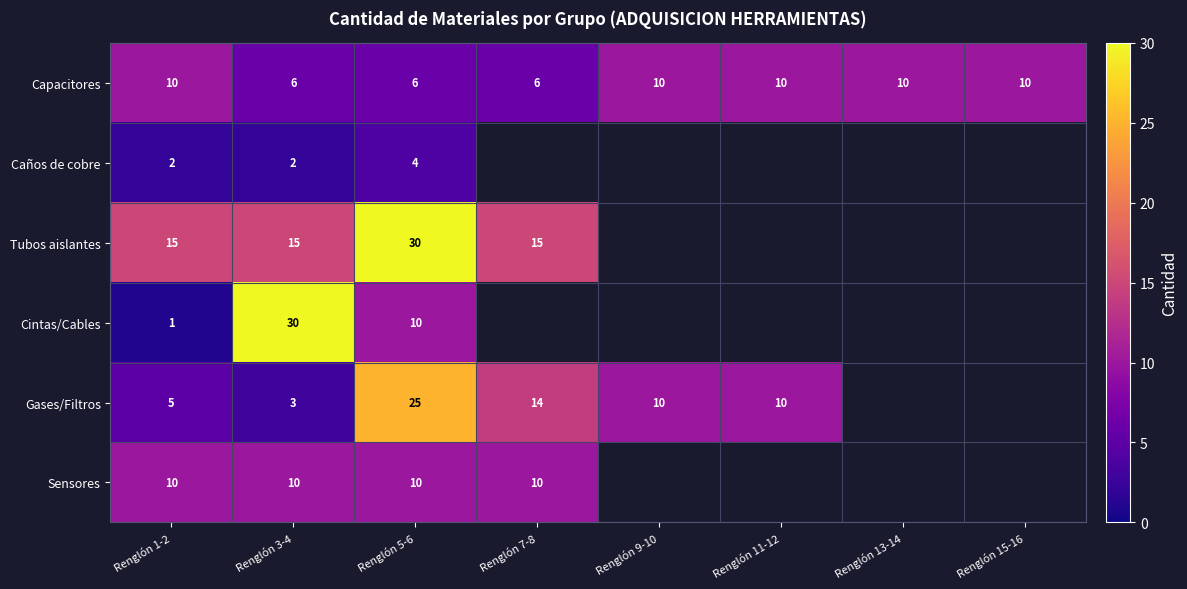

Count the number of data series in this chart.

6